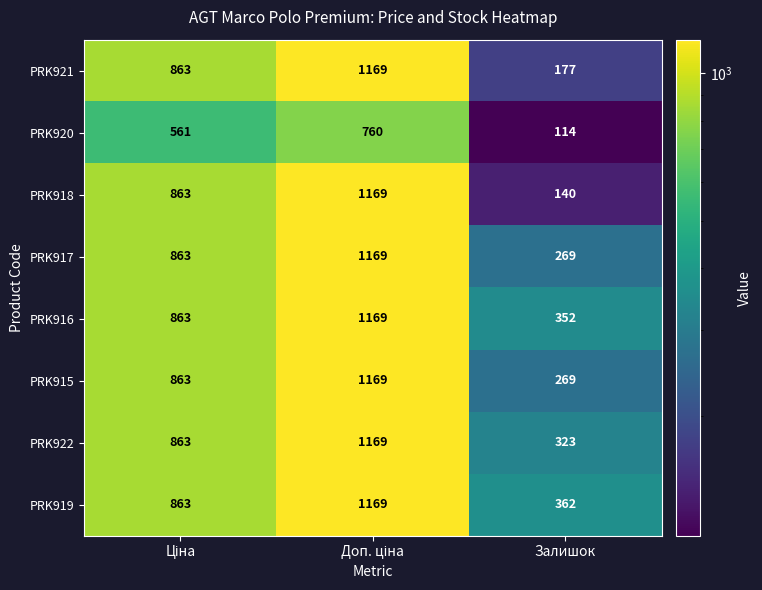

Which series has the largest total across all categories?

PRK919